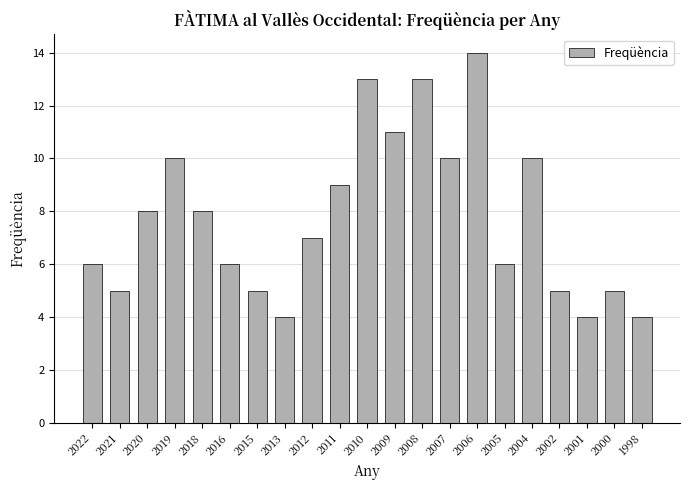

The chart shows a value of 7 at 1998. True or false?

False